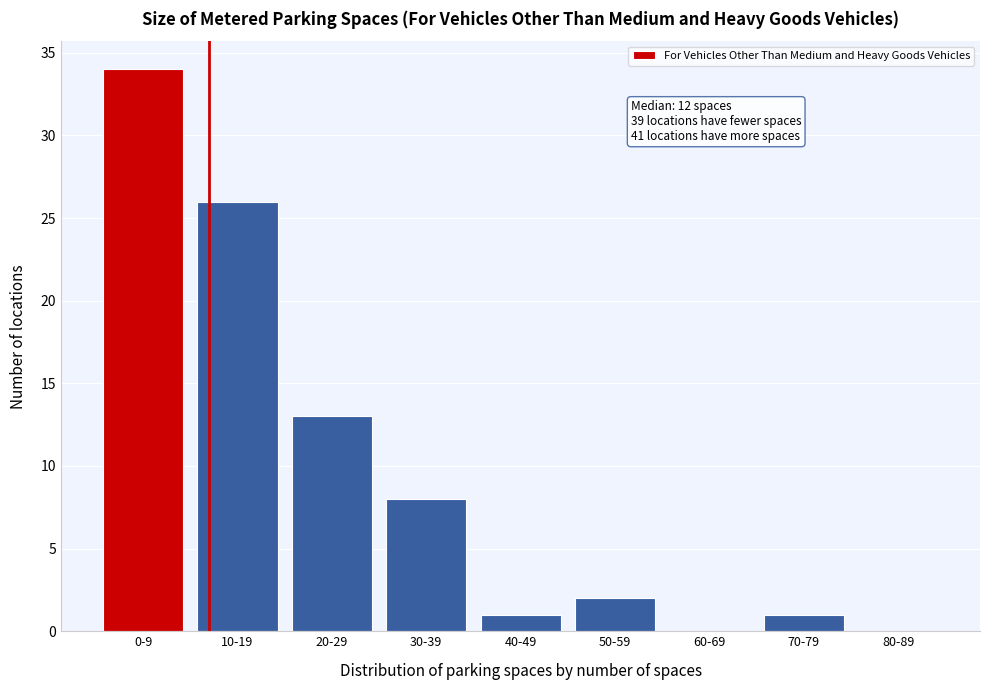

Reading left to right, what are all the values shown in this chart?

0-9=34	10-19=26	20-29=13	30-39=8	40-49=1	50-59=2	60-69=0	70-79=1	80-89=0